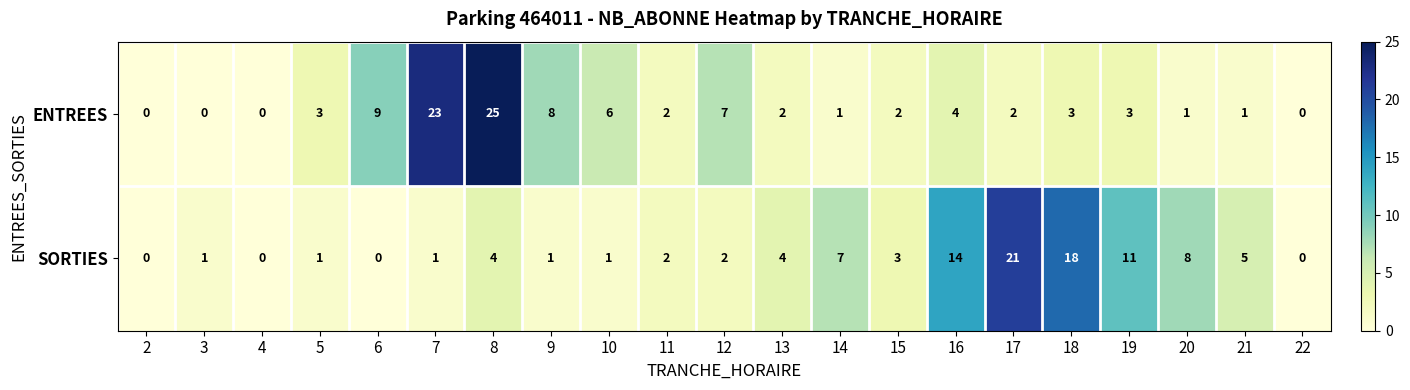

What is the total value across all series at 11?

4